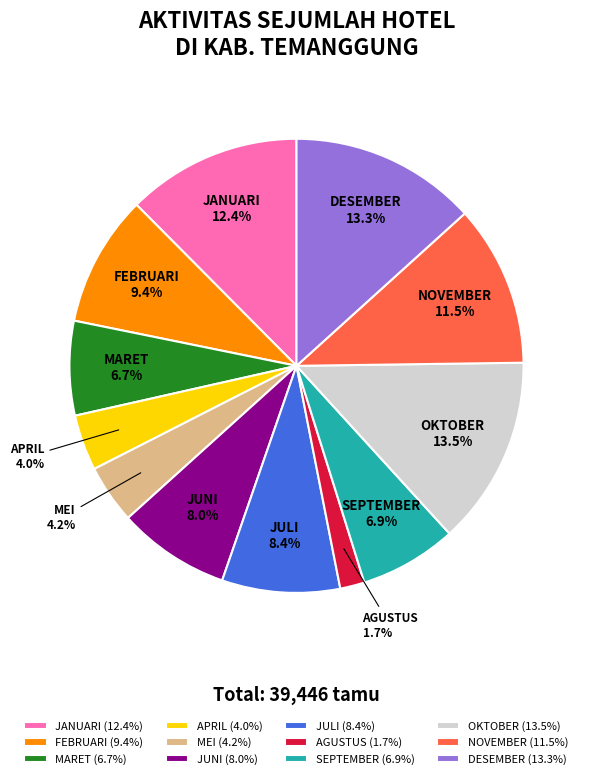

The MARET slice represents 7% of the pie. True or false?

True